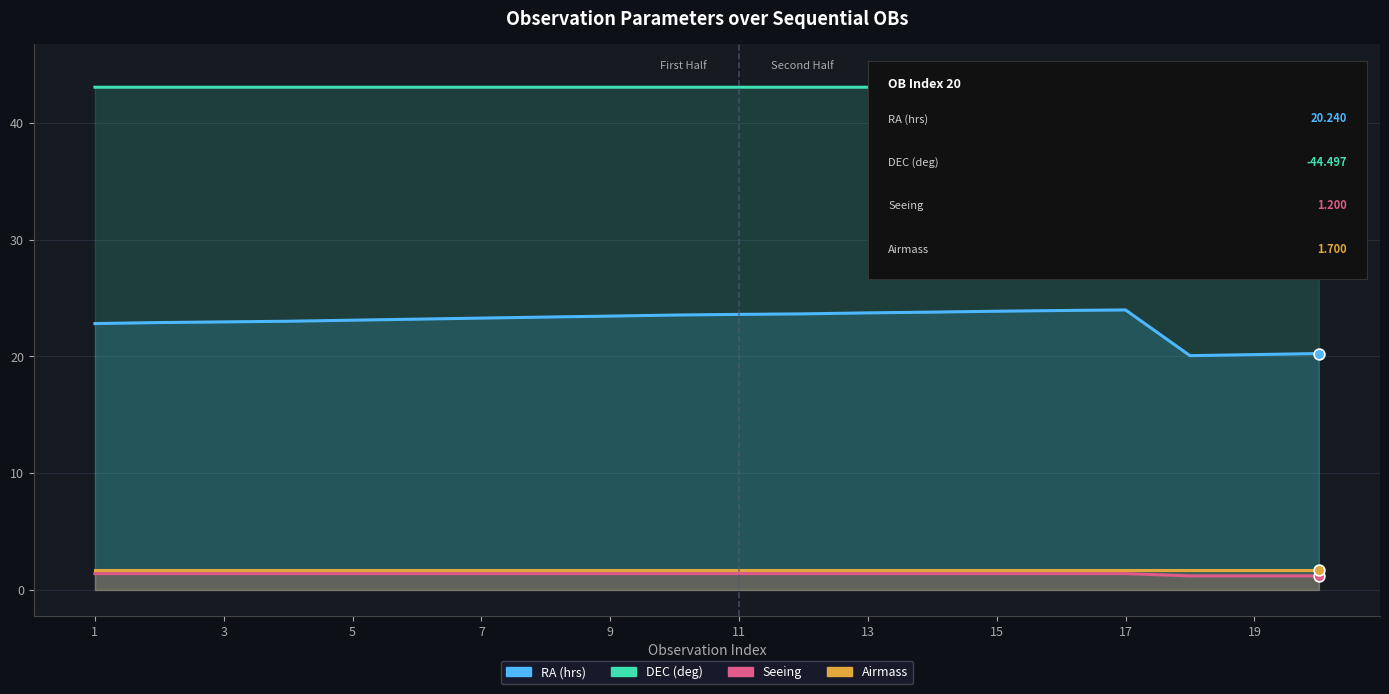

Is the value of DEC (deg) at 10 greater than the value of RA (hrs) at 12?

Yes